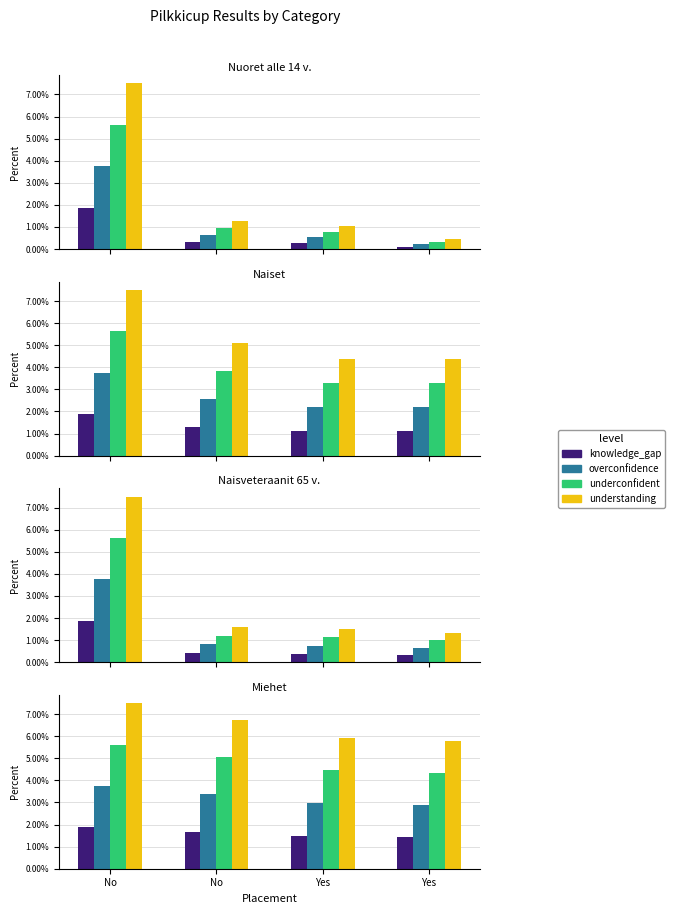

At how many categories does at least one series exceed 7?

1